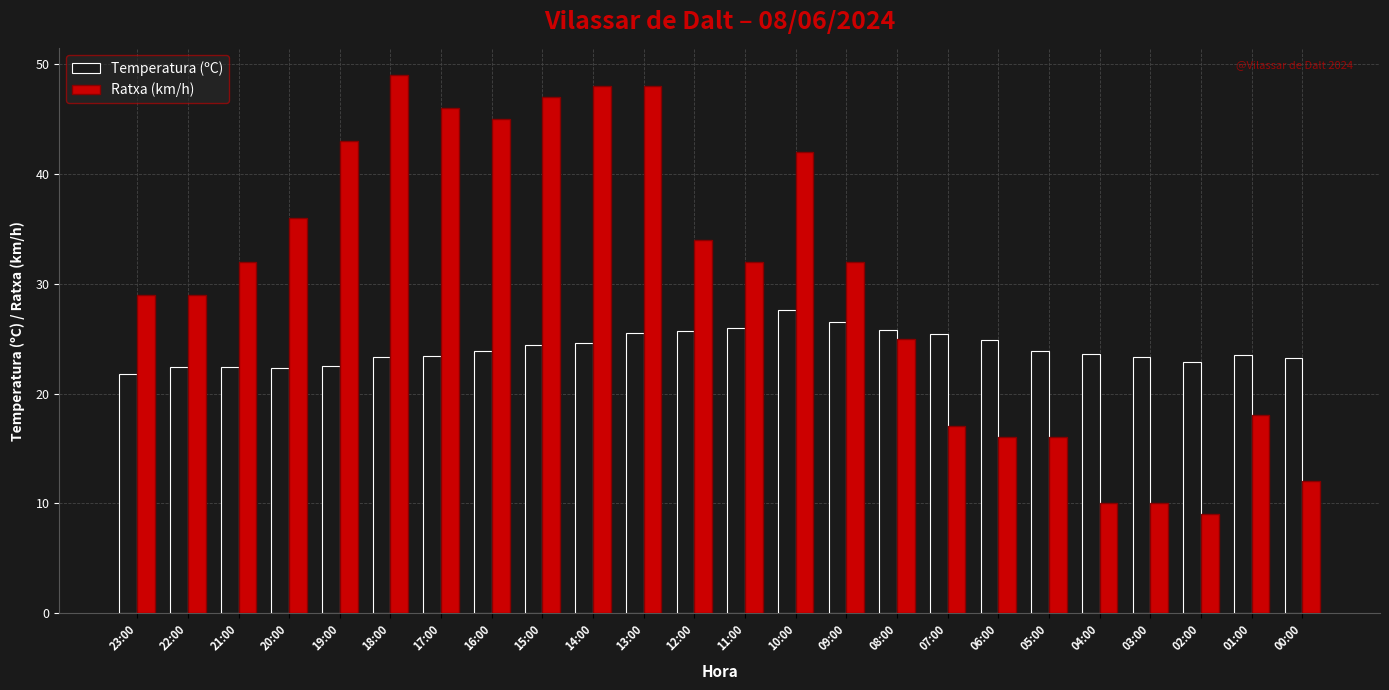

Which series has the largest range (max minus min)?

Ratxa (km/h)